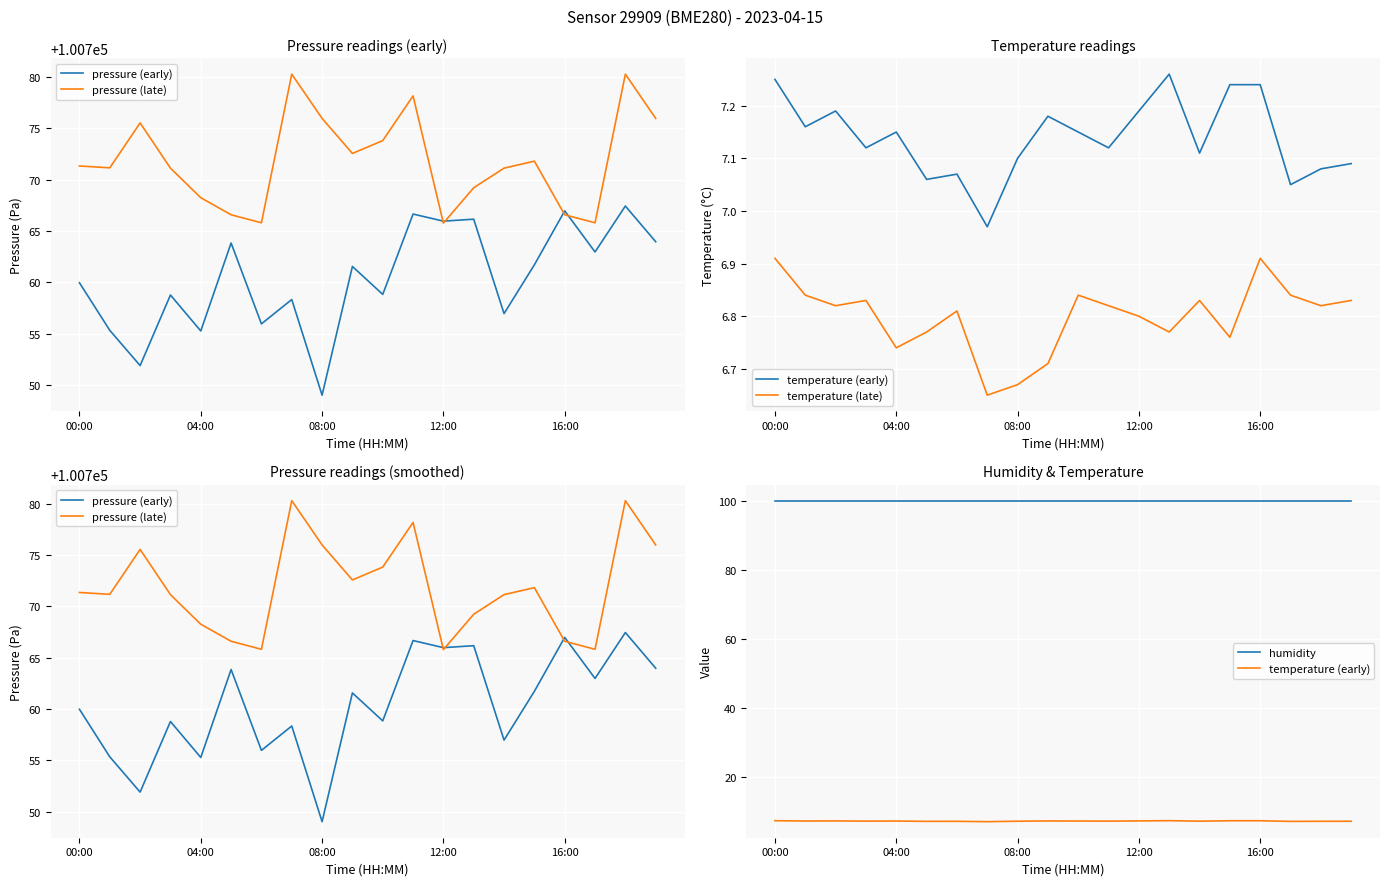

What is the label of the 16th point from the left?

15